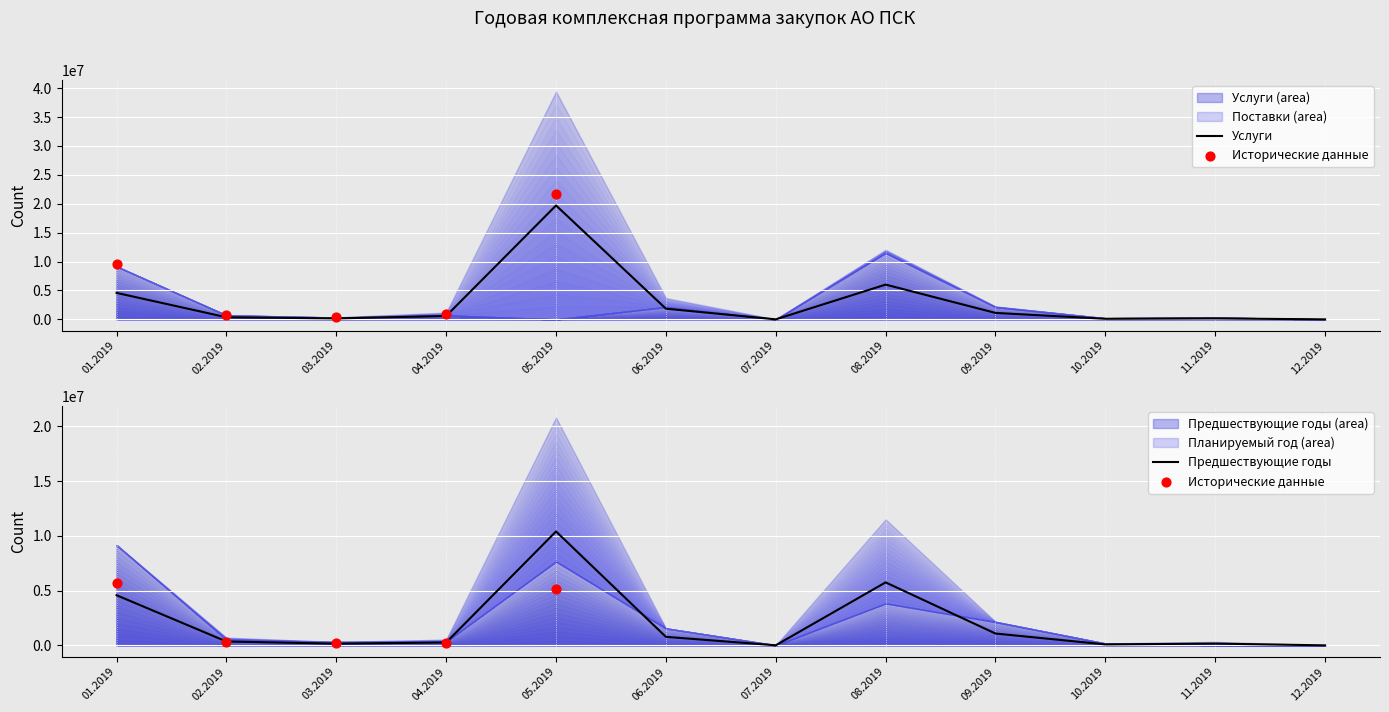

At how many categories does at least one series exceed 30896373?

1